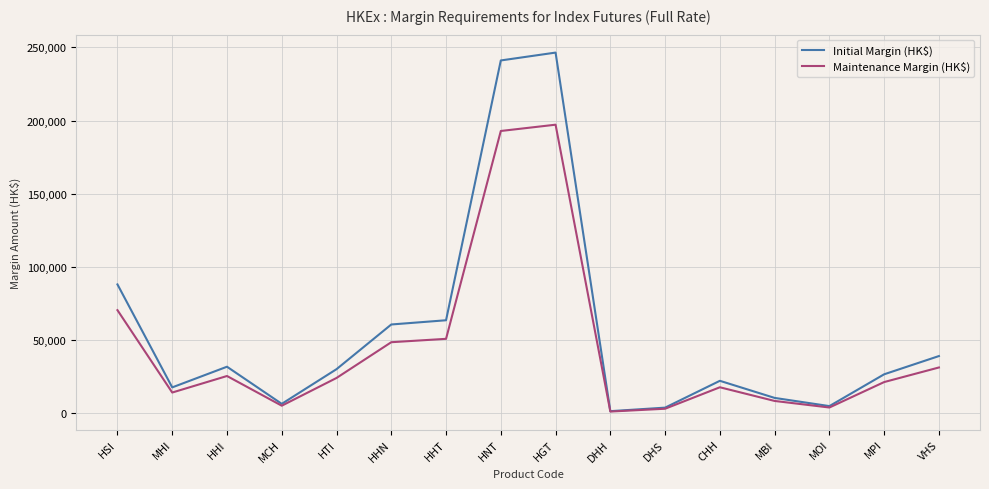

Where is Maintenance Margin (HK$) nearest to the value 99116?

HSI